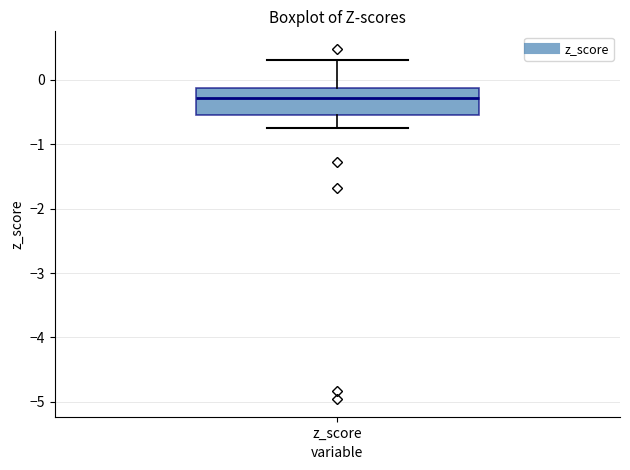

Where does the median line of the box for z_score sit on the y-axis? The values are not printed on the chart, so give them approximately, as read against the axis.

-0.3